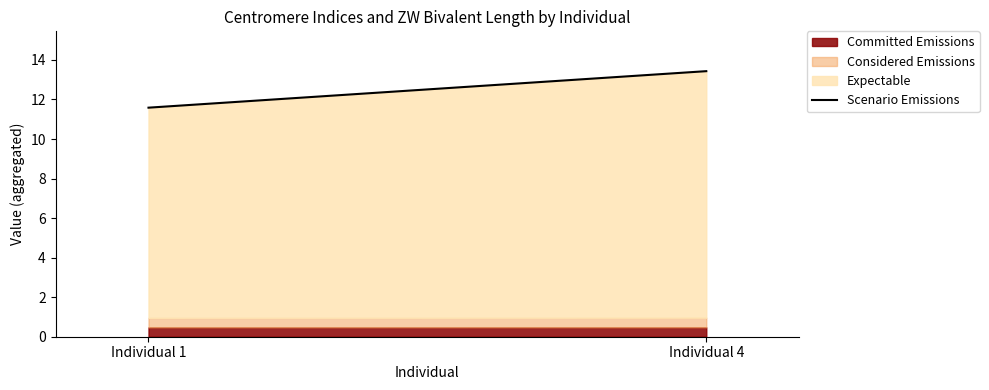

List the labels in order of value, smallest first.

Individual 1, Individual 4